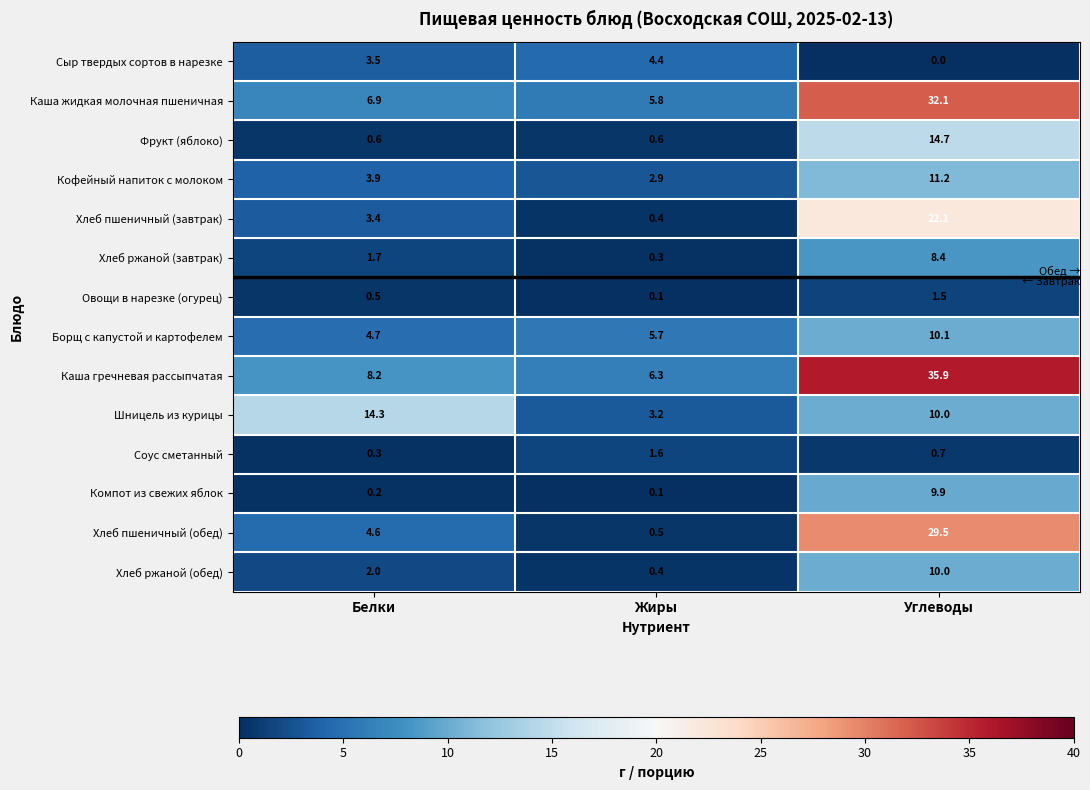

The Каша жидкая молочная пшеничная series shows 6.9 at Белки. True or false?

True